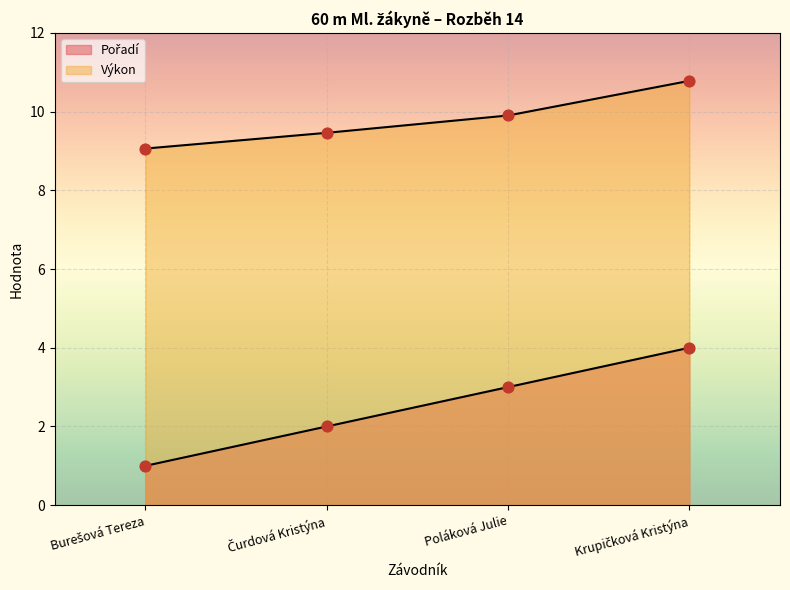

Which series contains the highest Y value?

Výkon